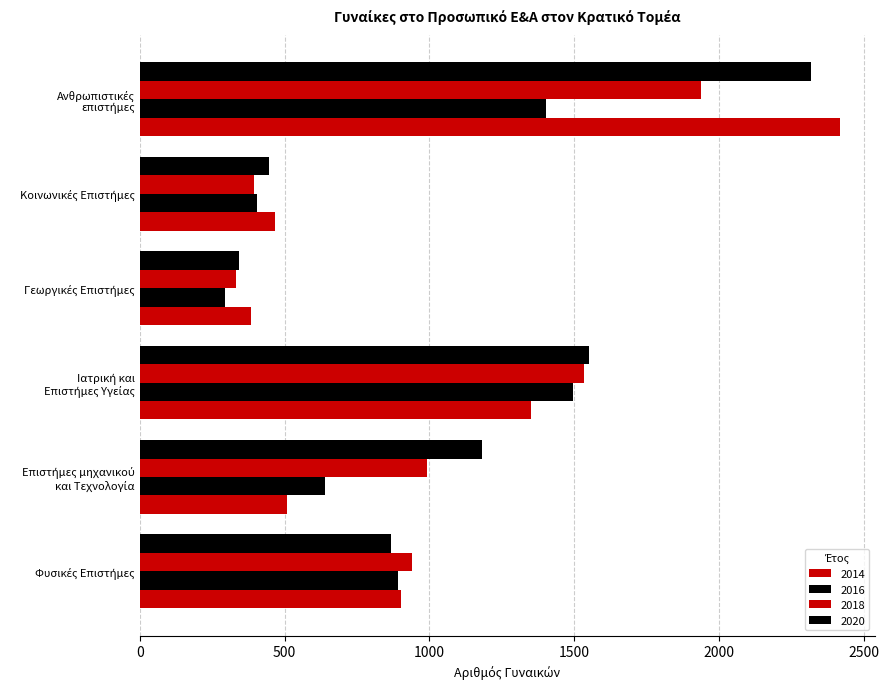

At which category is the sum across all series the highest?

Ανθρωπιστικές
επιστήμες